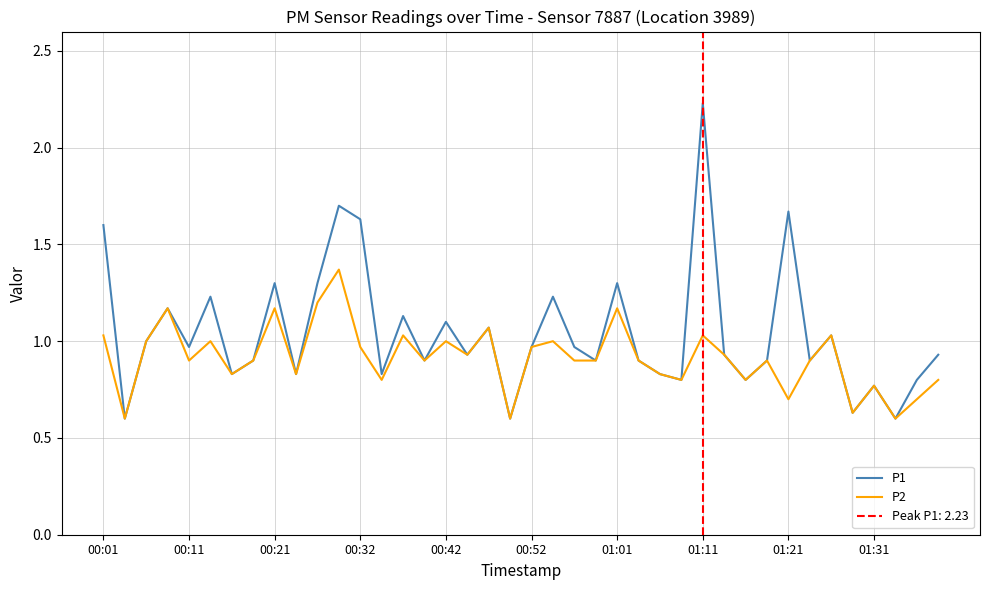

Which category has the highest value in the P1 series?

01:11